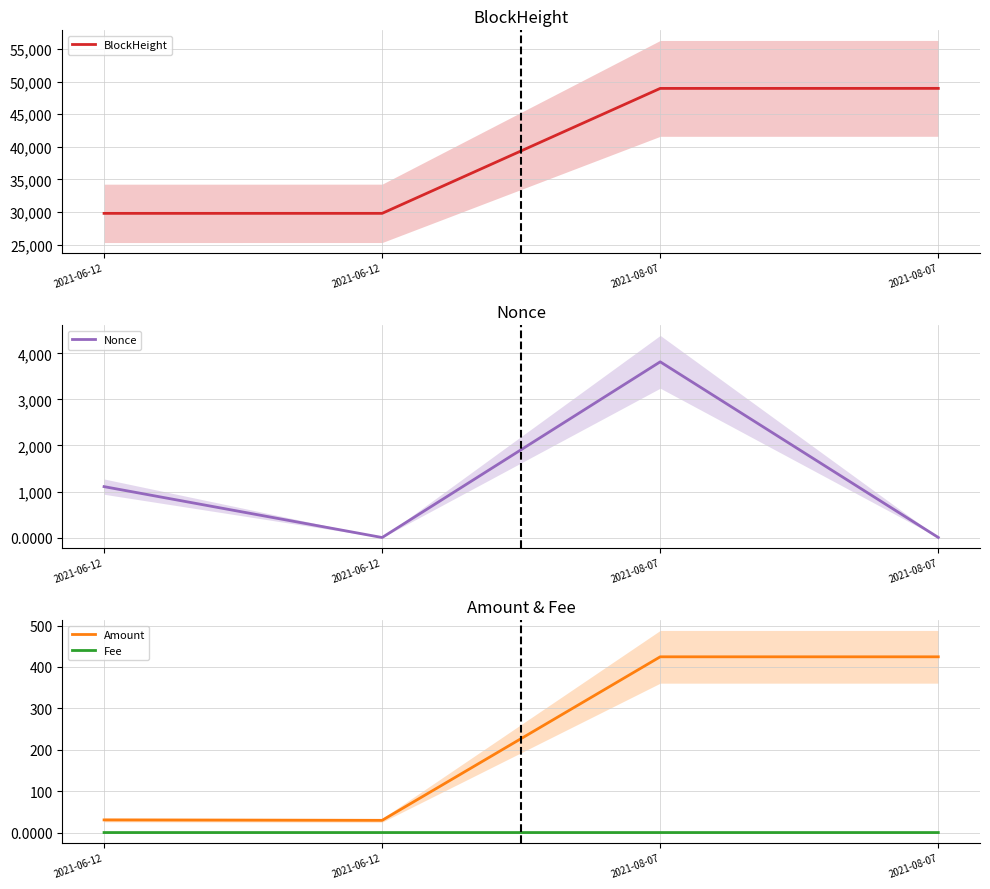

True or false: Amount and BlockHeight intersect in this chart.

False